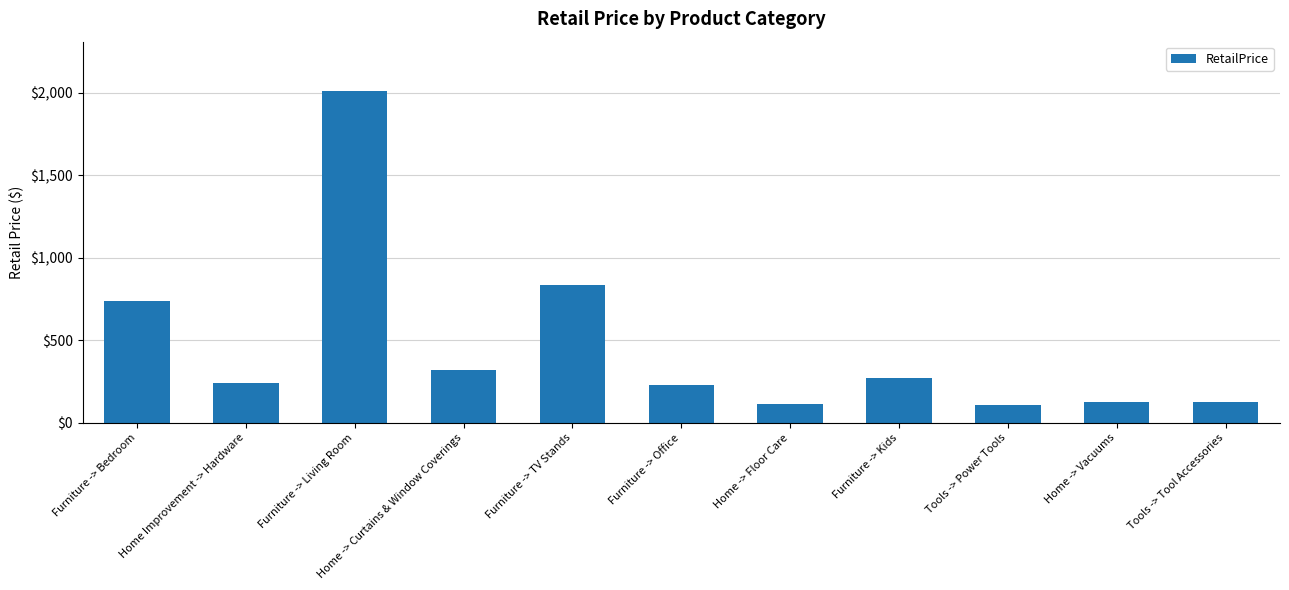

What position from the right is Furniture -> Kids?

4